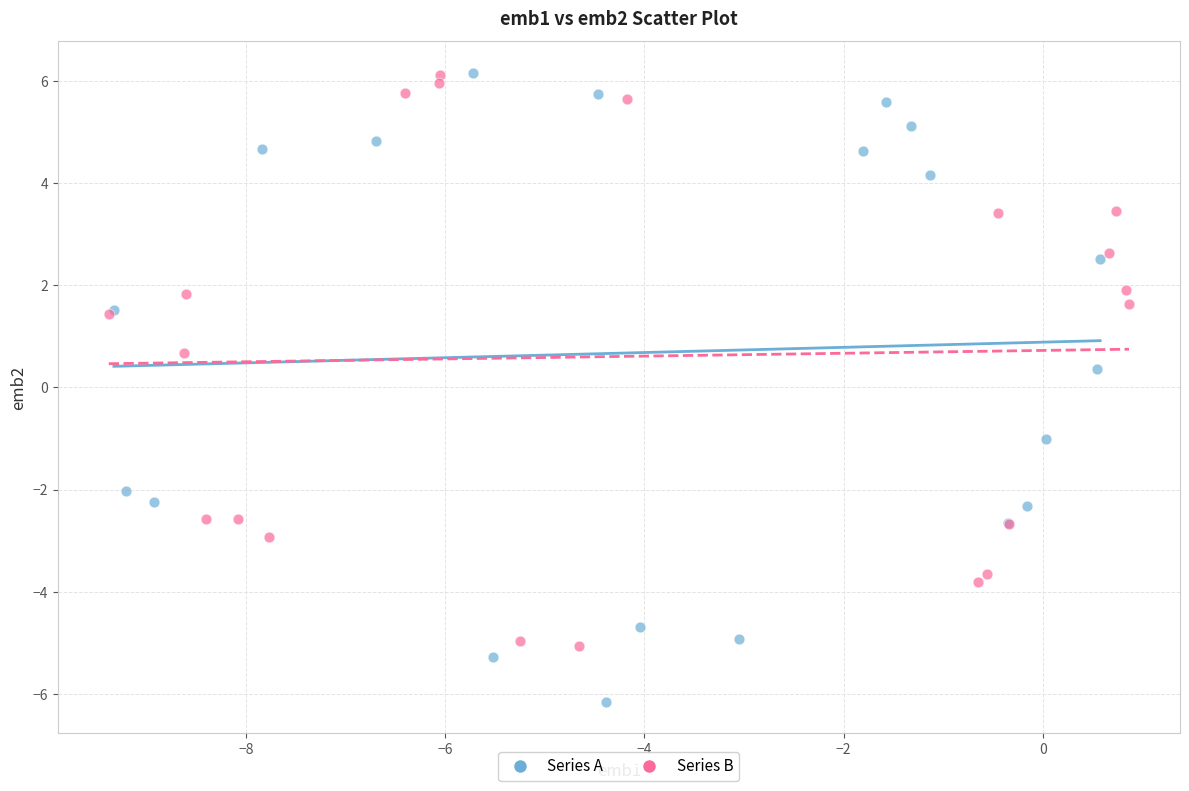

Which series reaches the minimum Y coordinate?

Series A